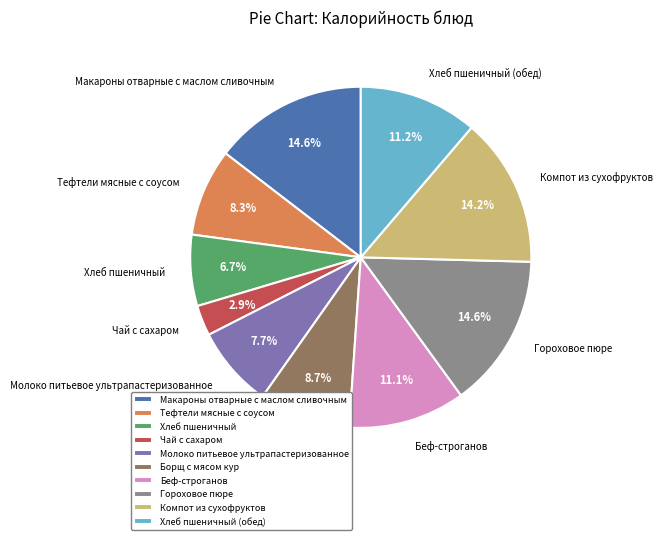

To the nearest percent, what is the average slice percentage?

10%